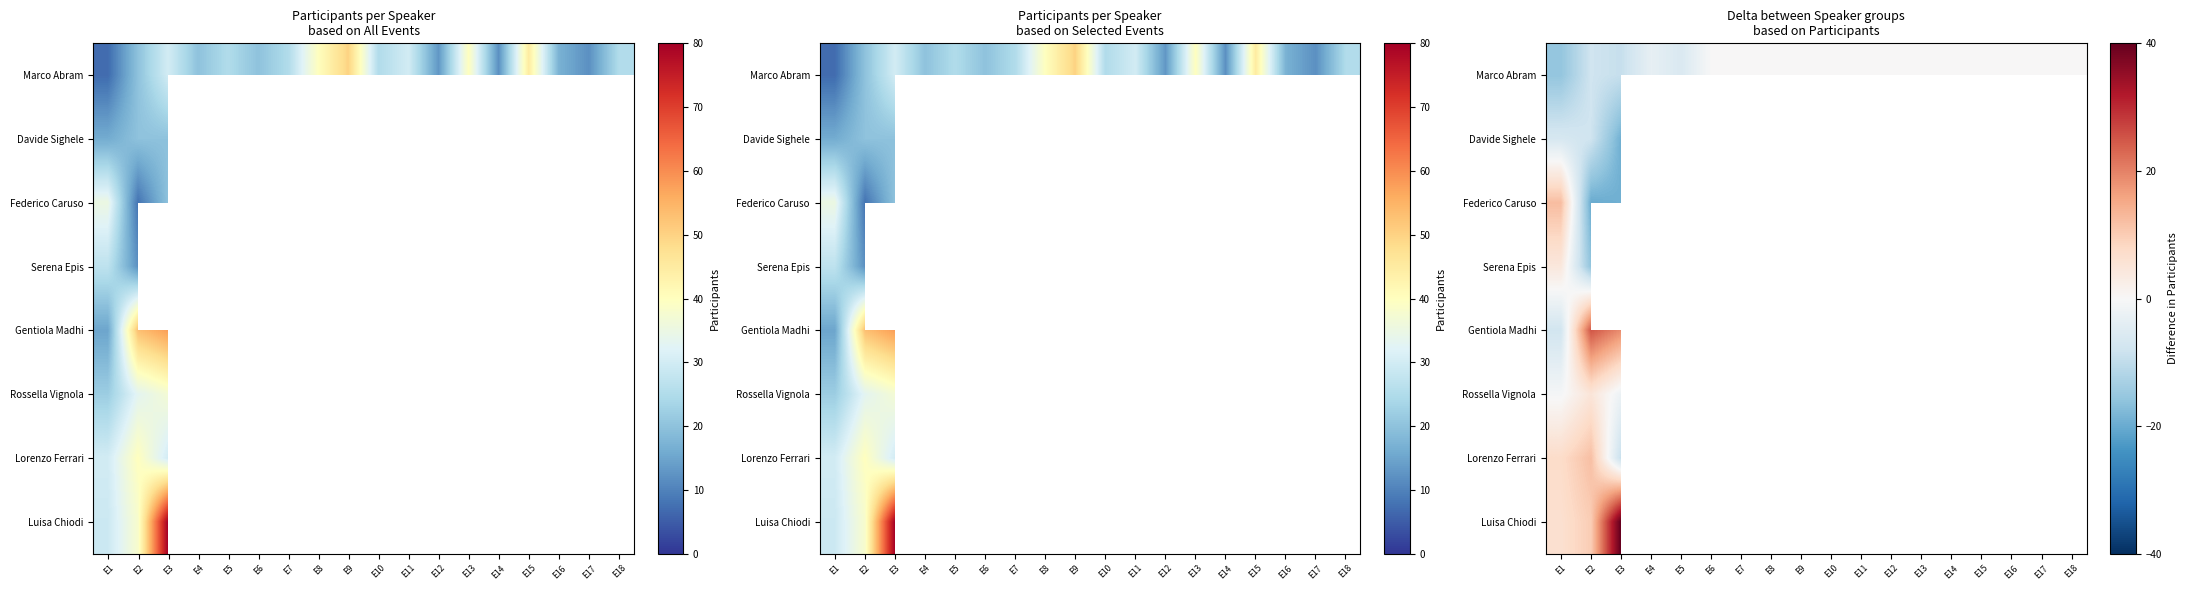

How many data points does each series have?

18